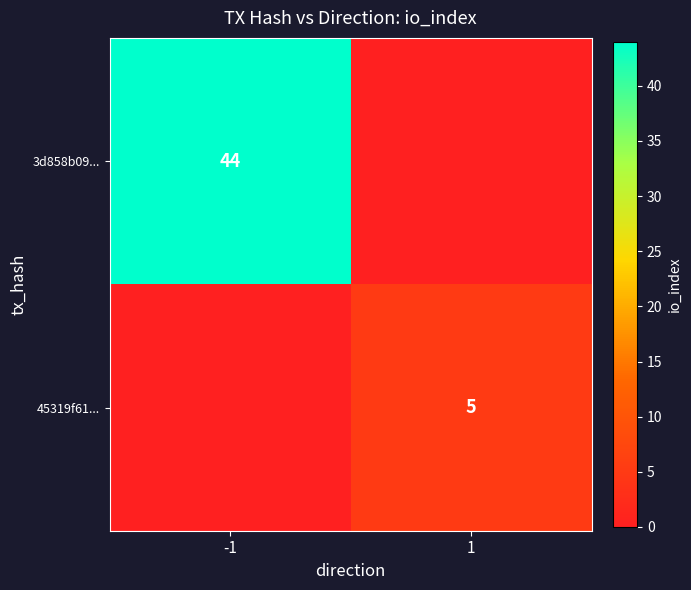

Is the value of 45319f61... at 1 greater than the value of 3d858b09... at -1?

No